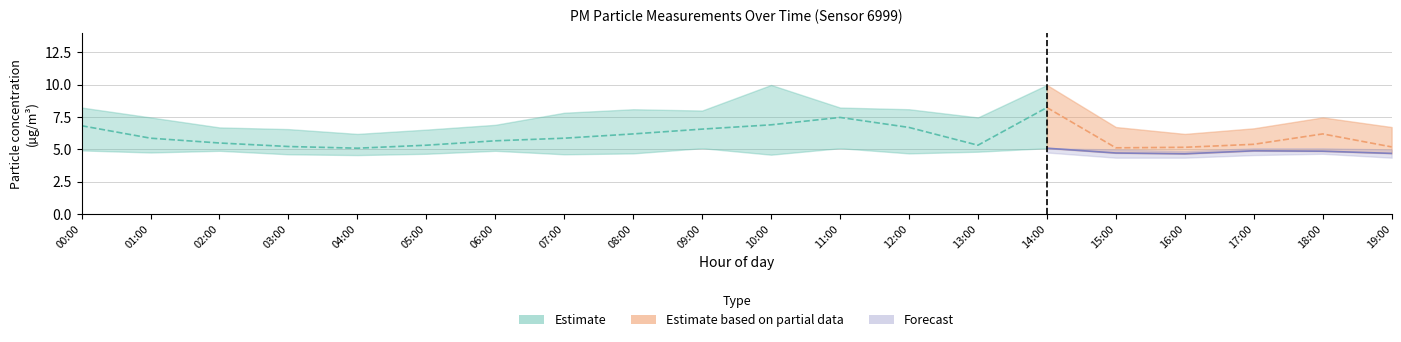

True or false: P2_upper and P1_lower intersect in this chart.

False